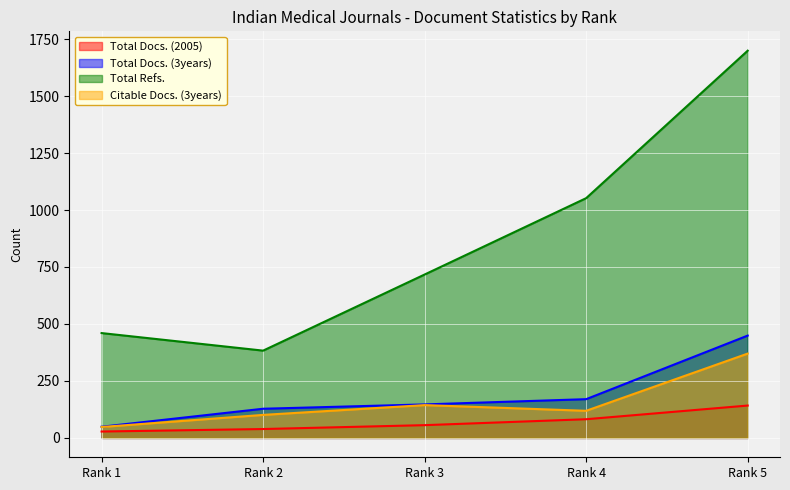

What is the value of the Citable Docs. (3years) point at the 4th from the left?

119